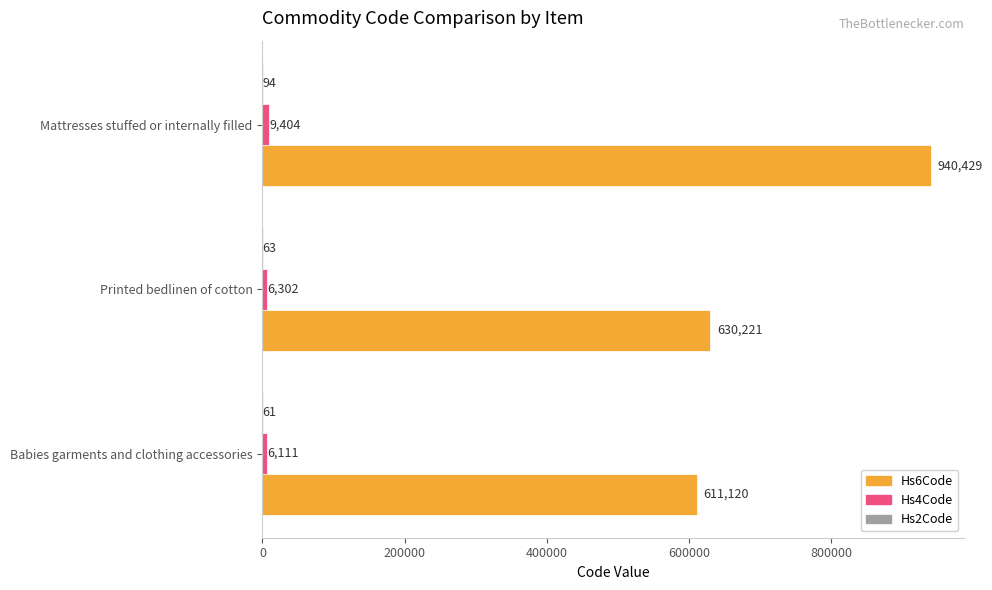

What is the sum of all Hs6Code values?

2181770